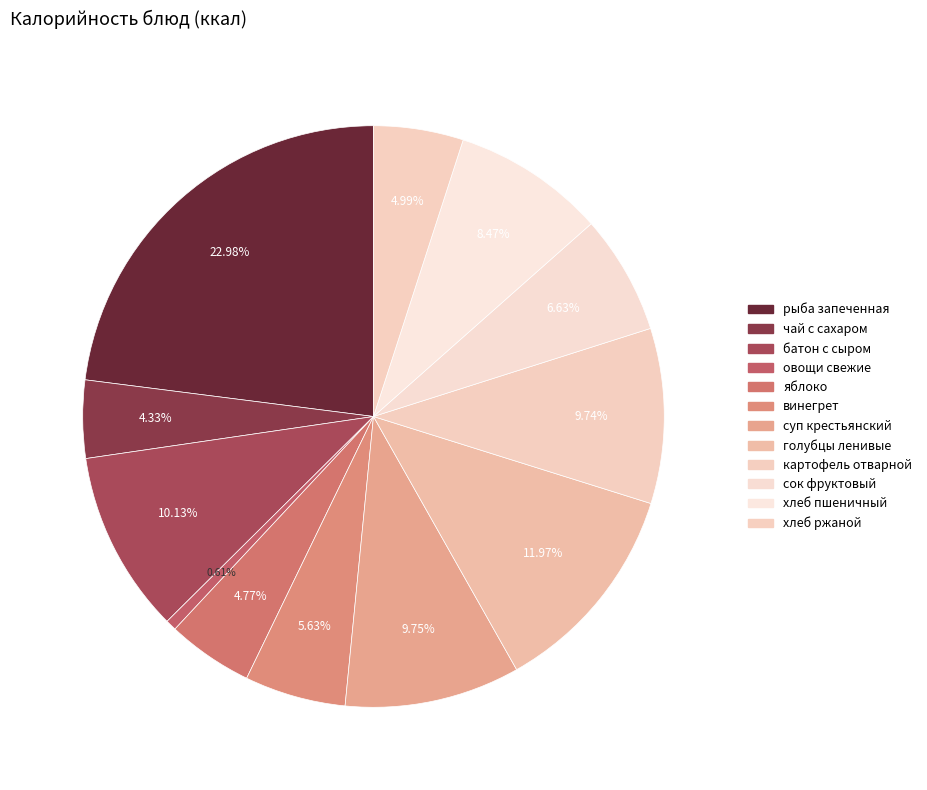

Which has a higher value, яблоко or сок фруктовый?

сок фруктовый